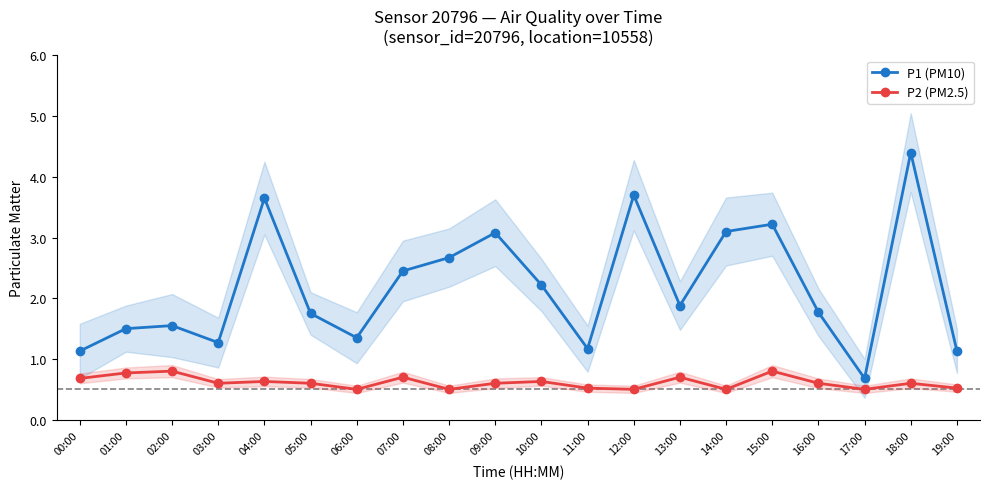

Which label corresponds to the largest value in the chart?

18:00